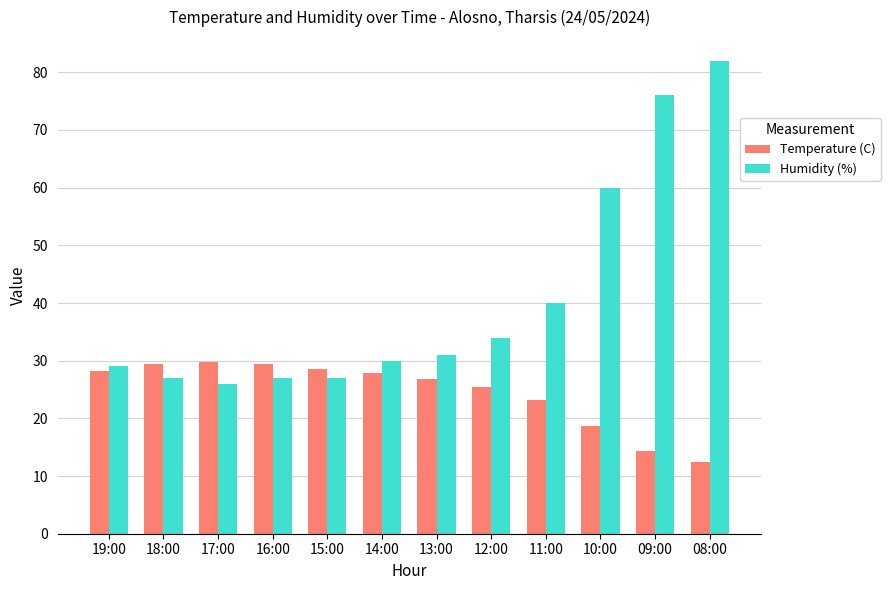

At which category is the sum across all series the highest?

08:00